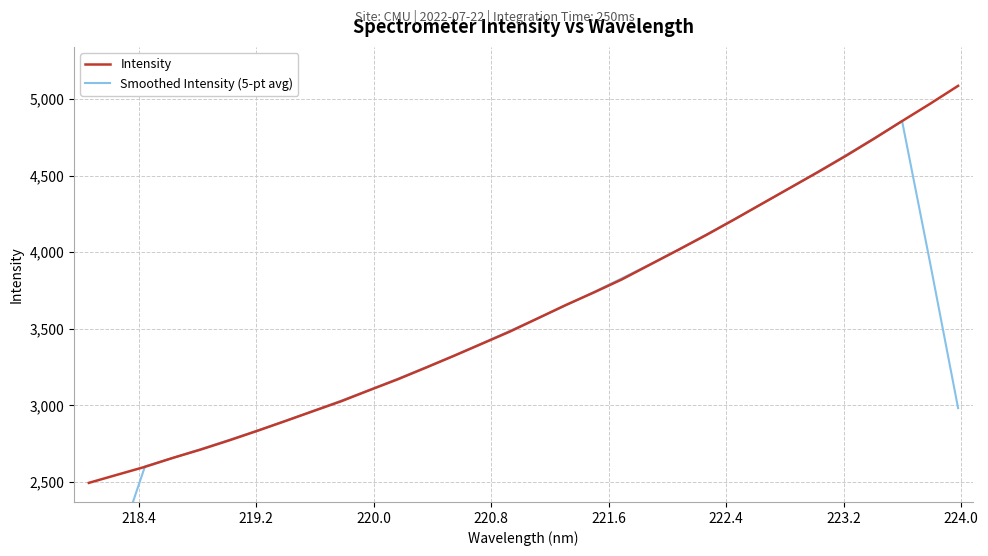

True or false: Smoothed Intensity (5-pt avg) and Intensity cross at least once.

True